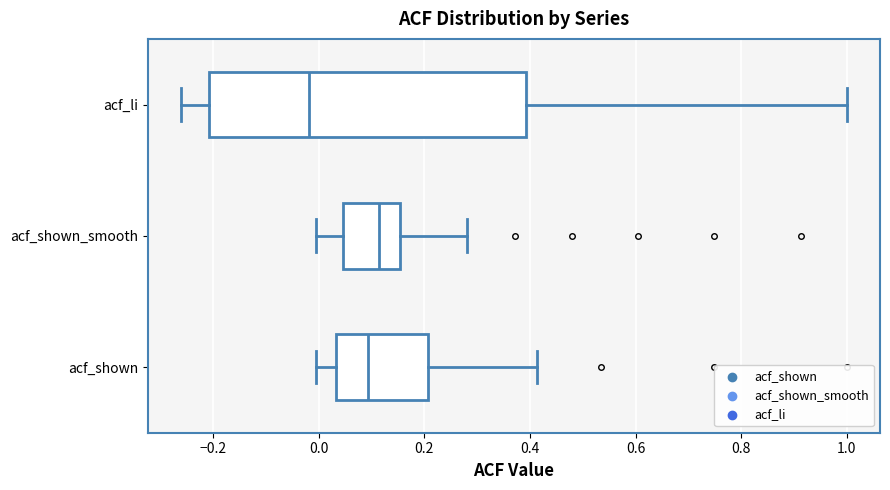

Reading bottom to top, read every box against the x-axis: the position of its median line, the range the box covers, and the ends of its whiskers. The values are not printed on the chart, so give them approximately, as read against the axis.

acf_shown: median 0.10, box 0.04 to 0.20, whiskers 0.00 to 0.42
acf_shown_smooth: median 0.12, box 0.04 to 0.16, whiskers 0.00 to 0.28
acf_li: median -0.02, box -0.20 to 0.40, whiskers -0.26 to 1.00